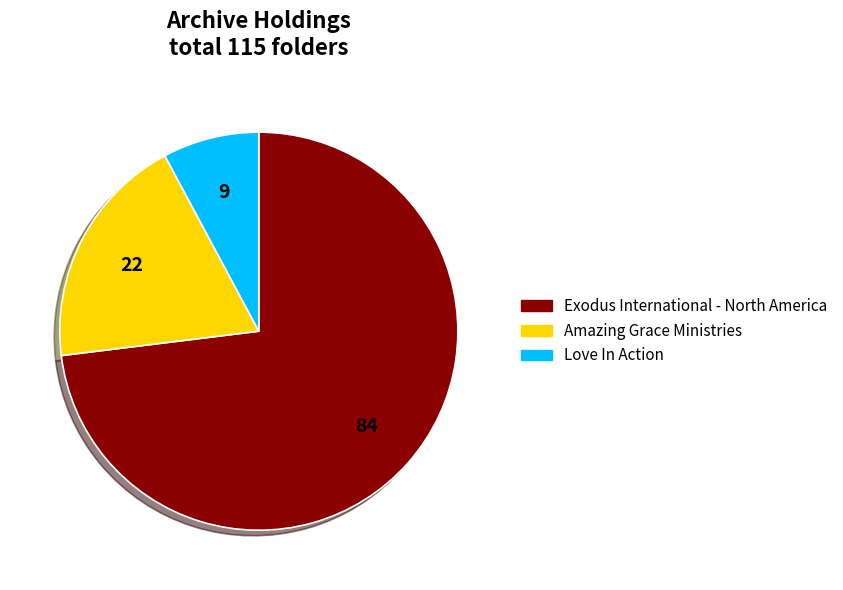

What is the largest slice in the pie chart?

Exodus International - North America